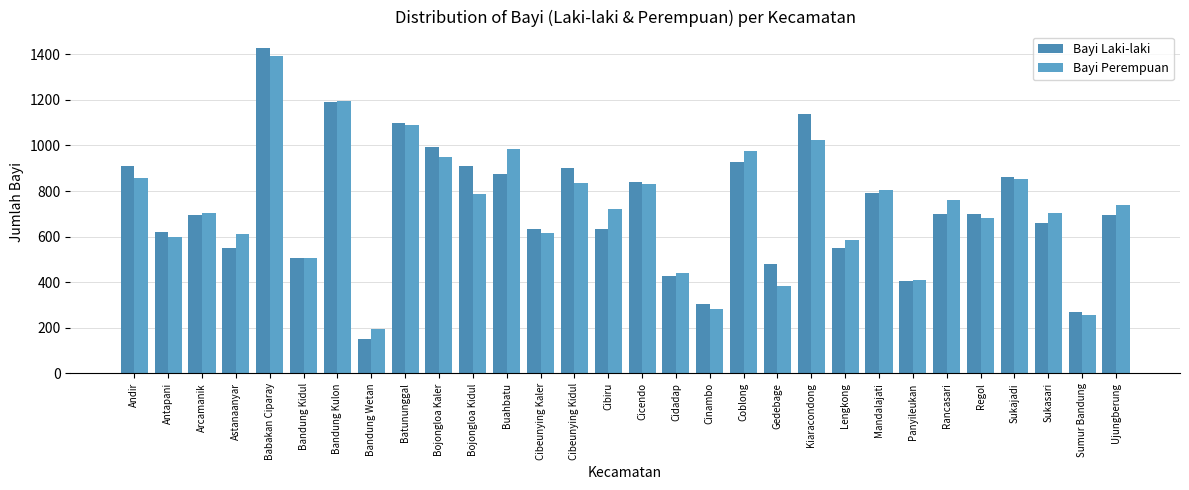

At Bojongloa Kaler, list the series in order from largest to smallest.

Bayi Laki-laki, Bayi Perempuan